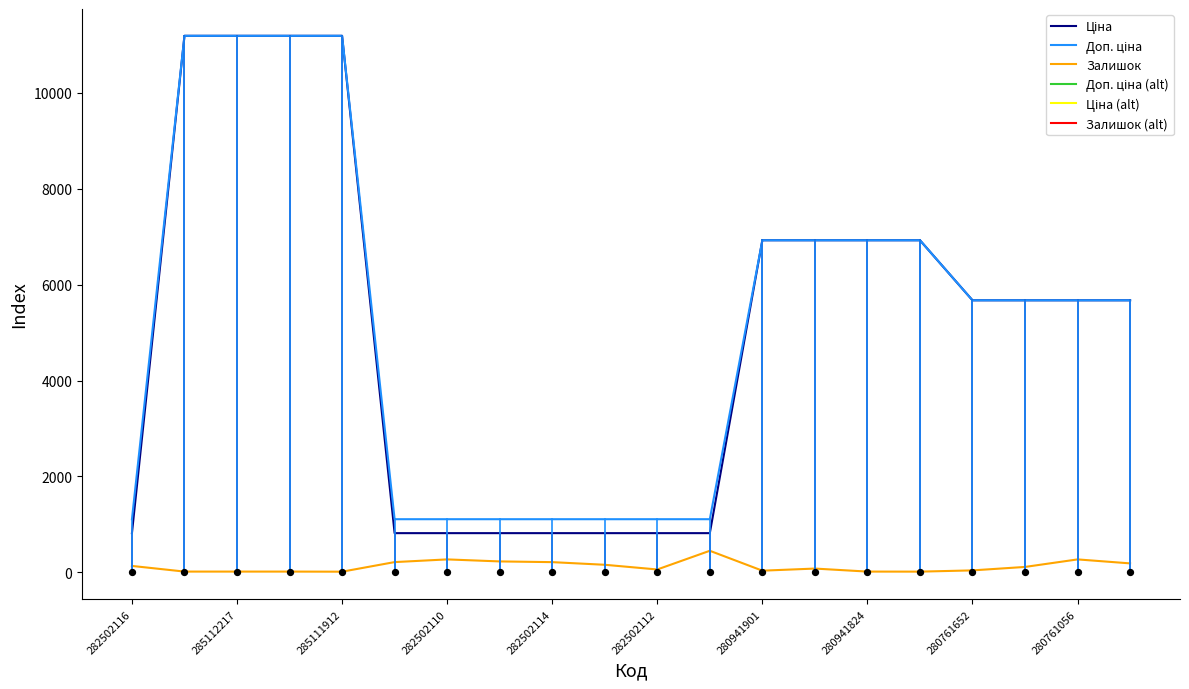

At how many categories does at least one series exceed 9488?

4